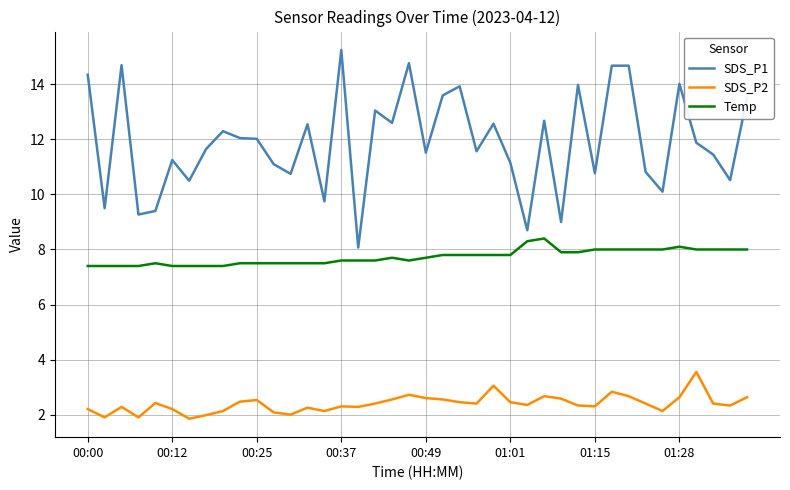

True or false: SDS_P1 and Temp intersect in this chart.

False